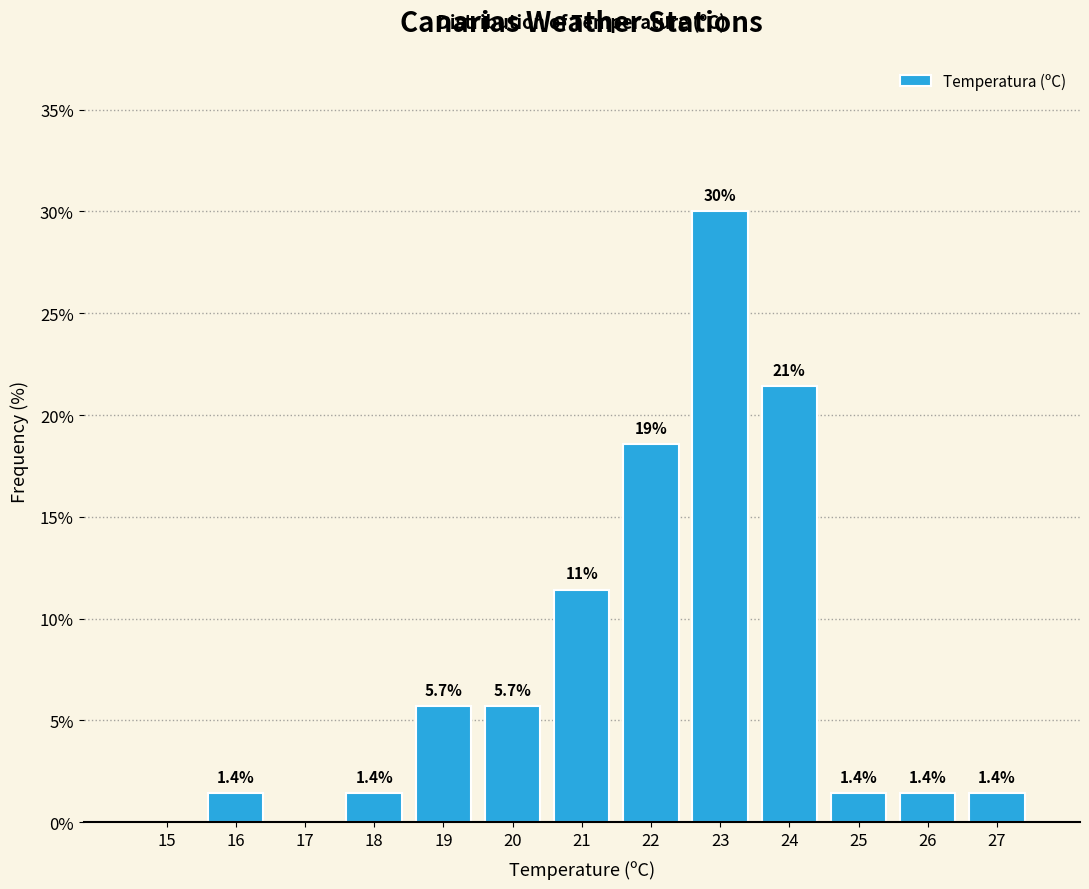

Reading right to left, extract all data points from this chart.

27=1.4	26=1.4	25=1.4	24=21.4	23=30.0	22=18.6	21=11.4	20=5.7	19=5.7	18=1.4	17=0.0	16=1.4	15=0.0